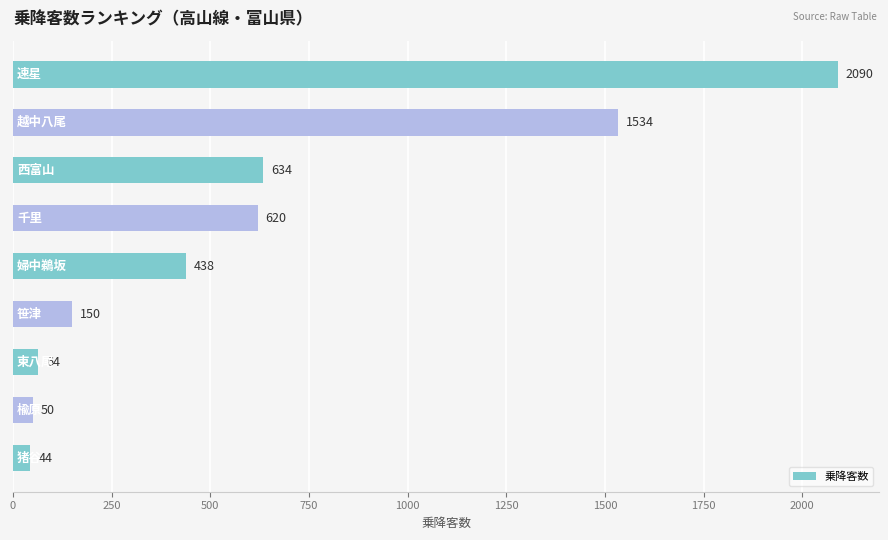

What is the maximum value shown in the chart?

2090